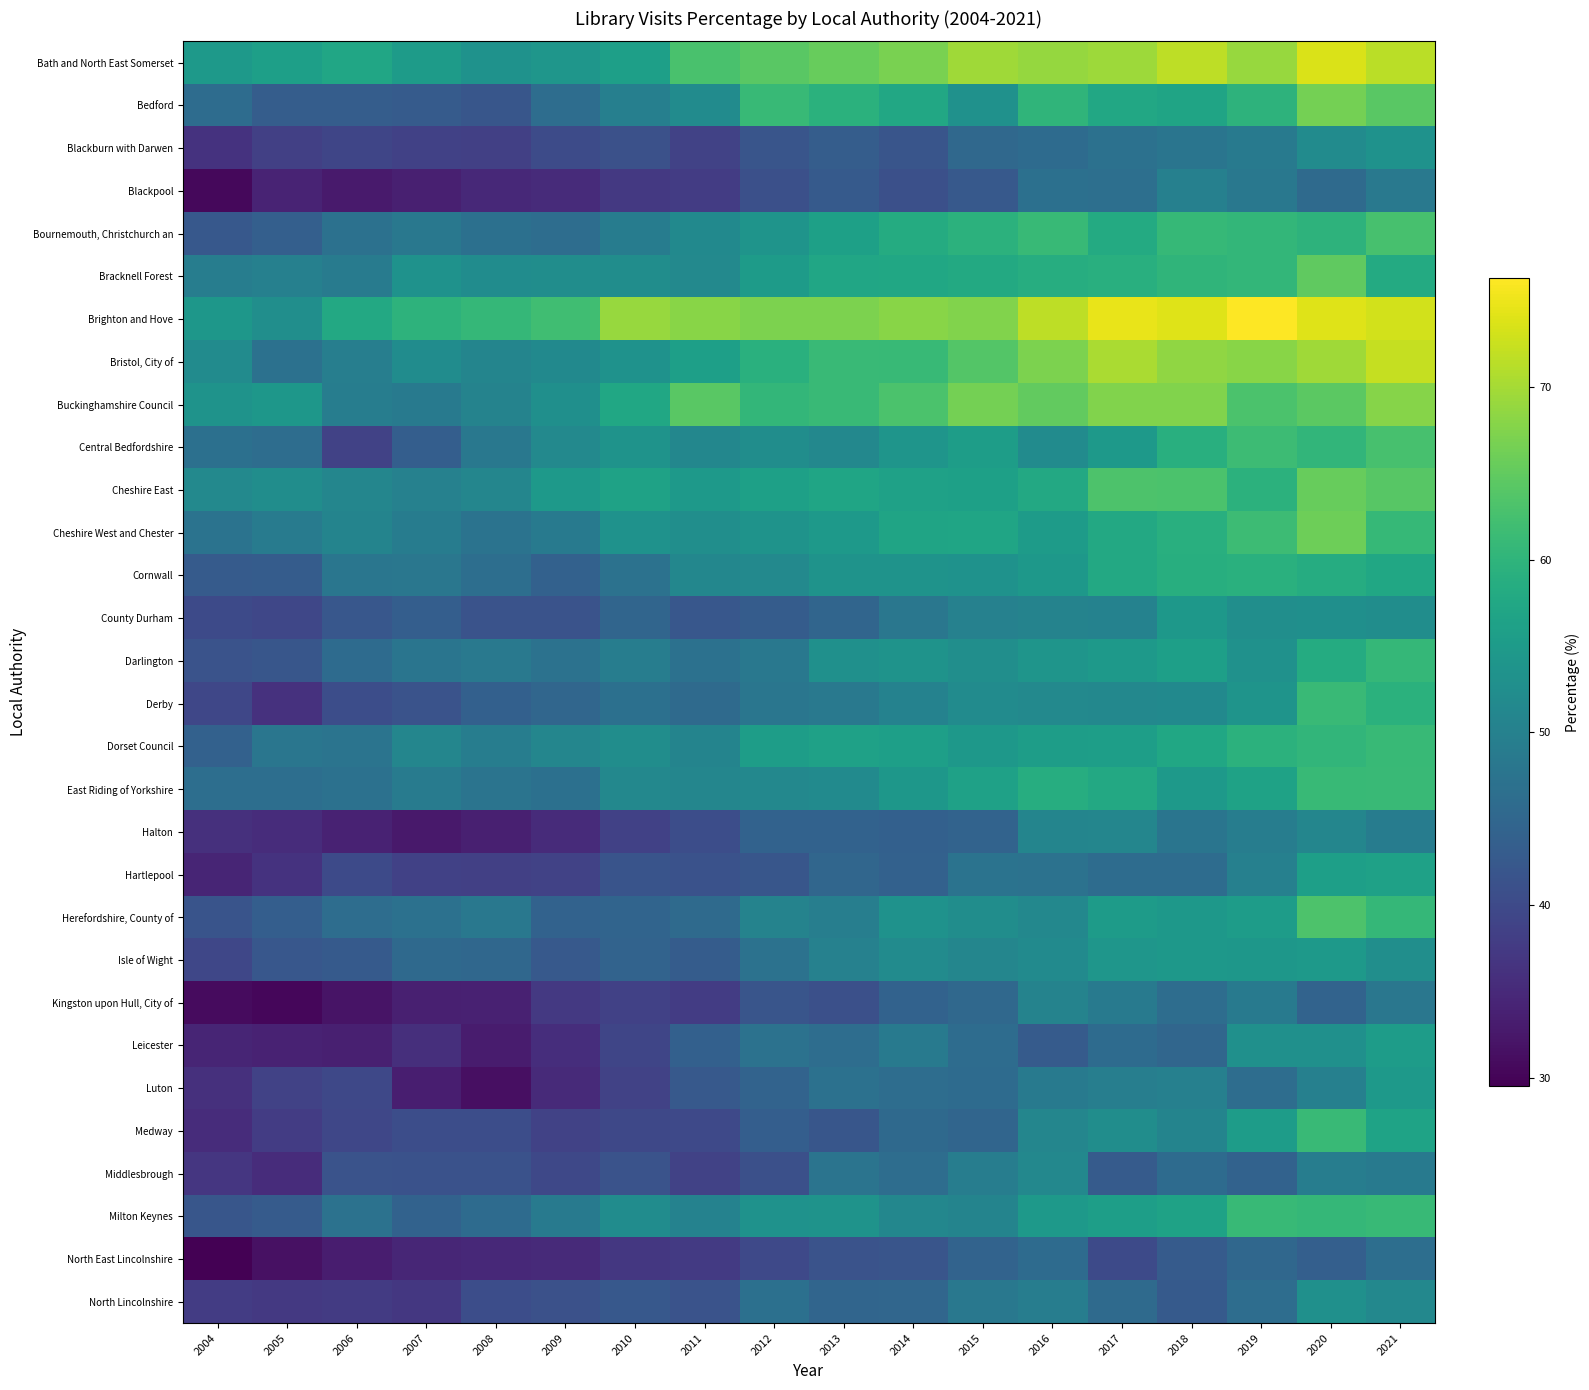

What is the smallest value displayed?

29.5